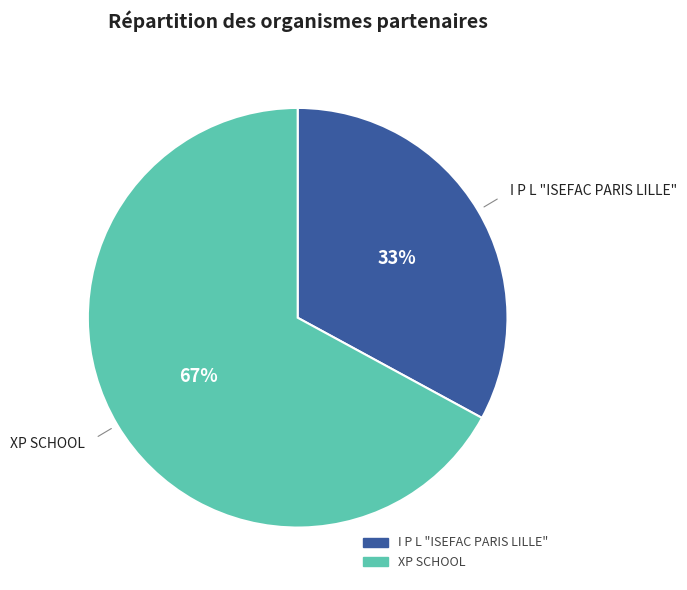

To the nearest percent, what portion does I P L "ISEFAC PARIS LILLE" represent?

33%